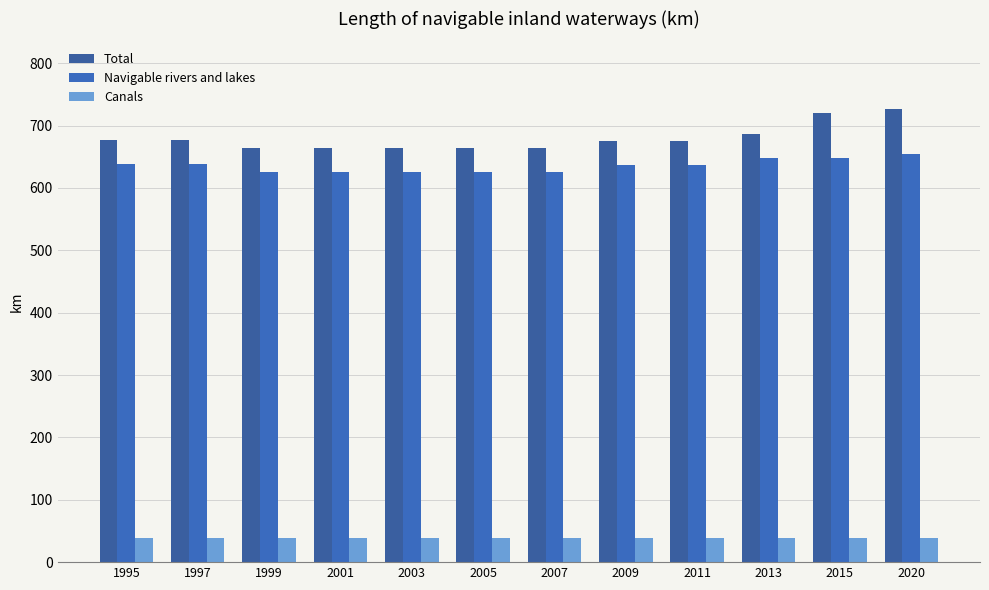

Which series has the widest spread of values?

Total